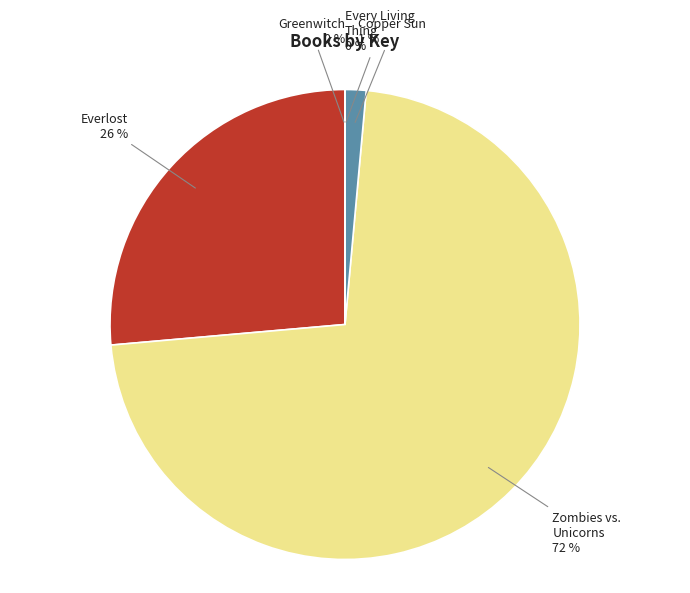

Is there any slice that represents more than half of the pie?

Yes